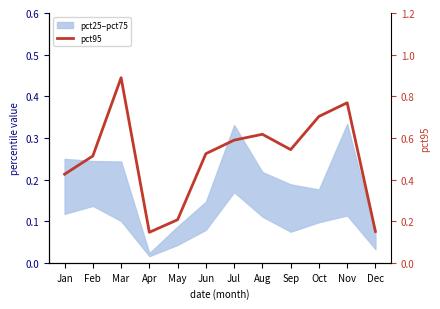

What is the sum of all values?

6.1